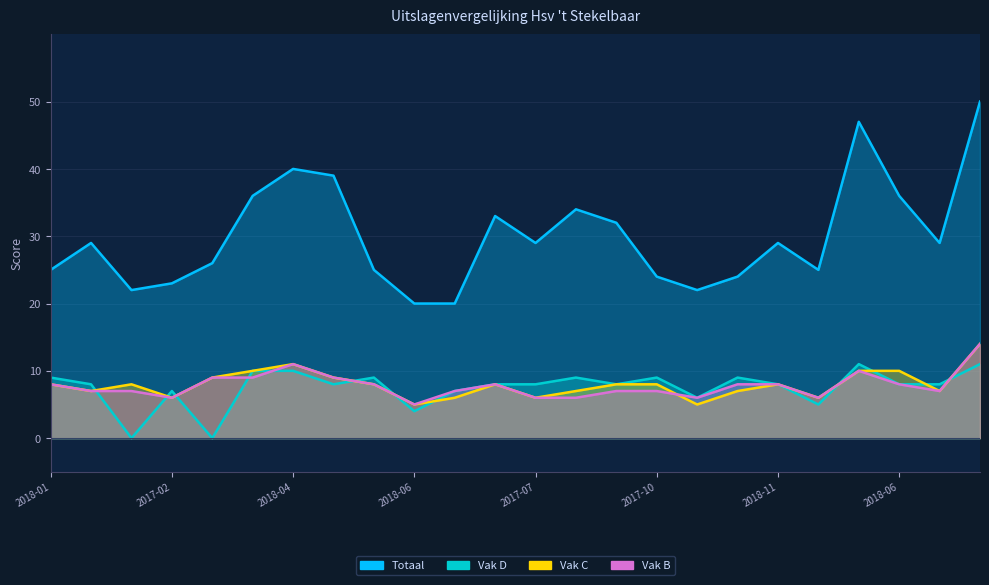

How many times do Vak C and Vak B cross each other?

1